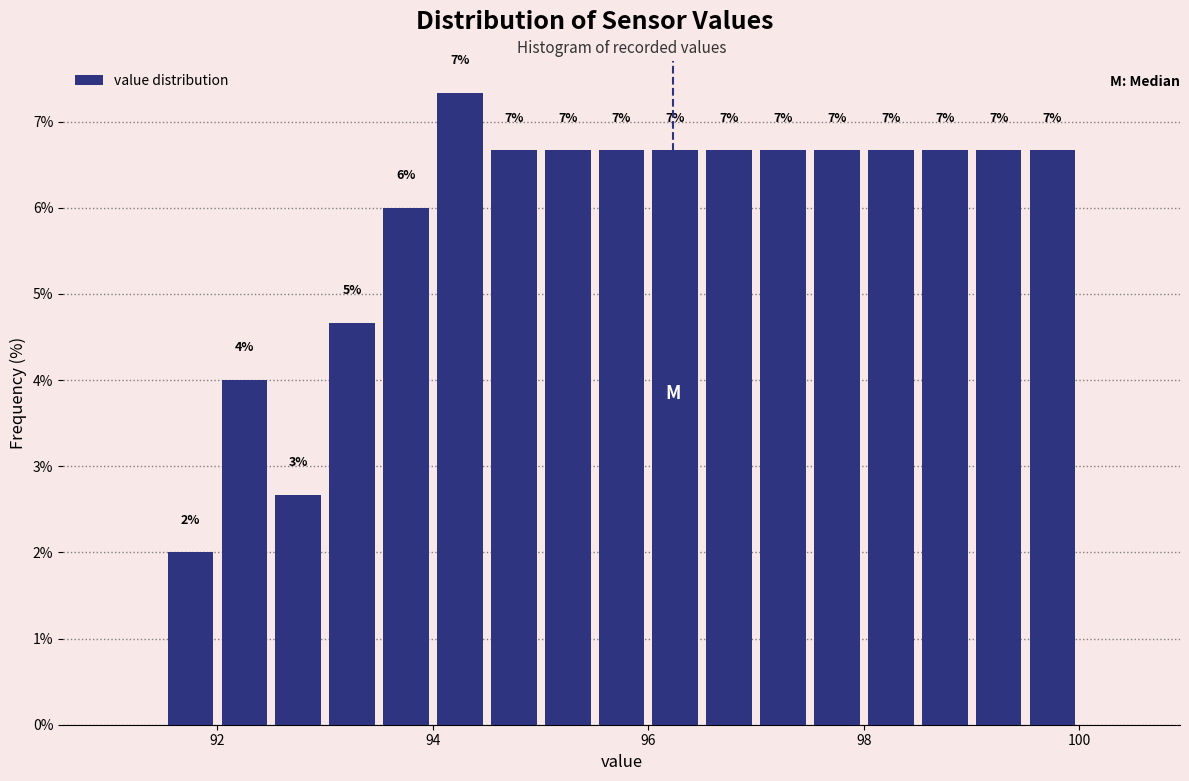

Around what value on the x-axis is the tallest bar? Give the approximate position of its centre, as read against the axis.

94.2